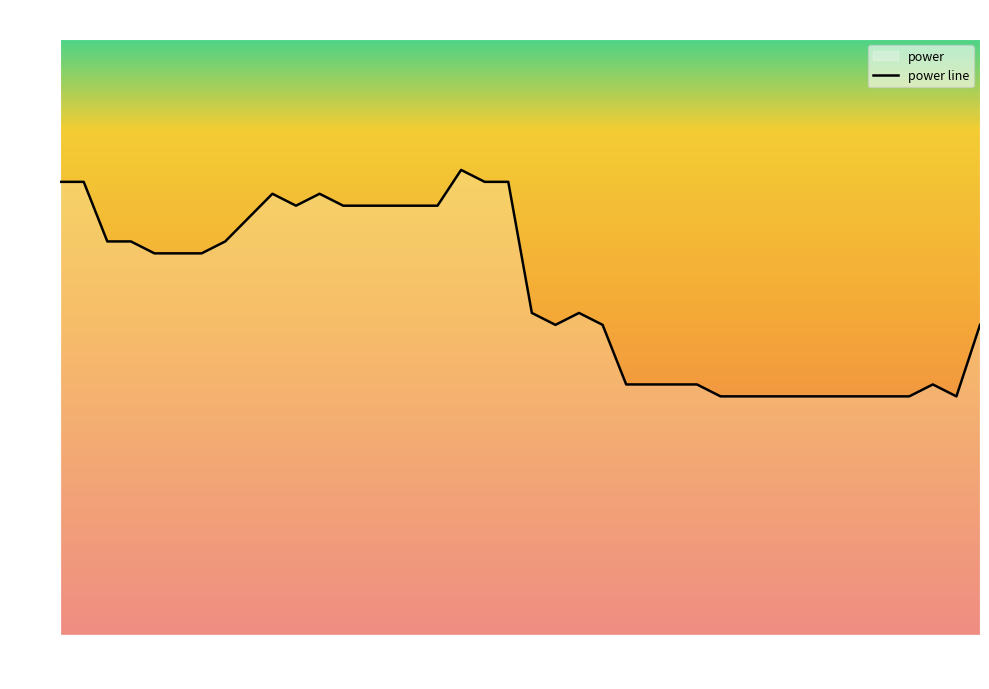

Reading right to left, what are all the values shown in this chart?

00:39=0.3	00:38=0.2	00:37=0.2	00:36=0.2	00:35=0.2	00:34=0.2	00:33=0.2	00:32=0.2	00:31=0.2	00:30=0.2	00:29=0.2	00:28=0.2	00:27=0.2	00:26=0.2	00:25=0.2	00:24=0.2	00:23=0.3	00:22=0.3	00:21=0.3	00:20=0.3	00:19=0.4	00:18=0.4	00:17=0.4	00:16=0.4	00:15=0.4	00:14=0.4	00:13=0.4	00:12=0.4	00:11=0.4	00:10=0.4	00:09=0.4	00:08=0.3	00:07=0.3	00:06=0.3	00:05=0.3	00:04=0.3	00:03=0.3	00:02=0.3	00:01=0.4	00:00=0.4